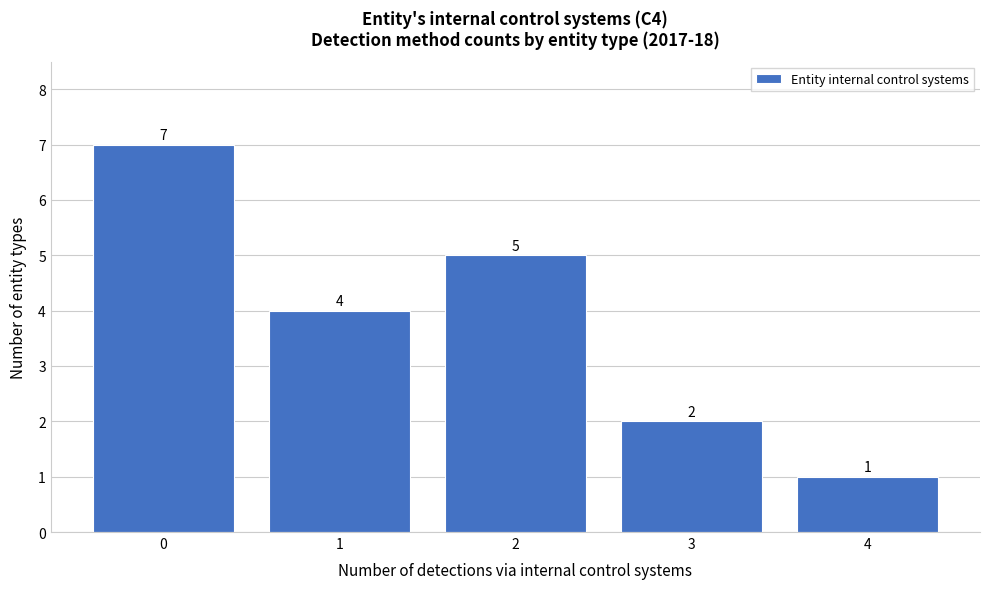

Reading left to right, list every bar in this chart as the range it spans on the x-axis followed by its height.

-0.5 to 0.5: 7
0.5 to 1.5: 4
1.5 to 2.5: 5
2.5 to 3.5: 2
3.5 to 4.5: 1